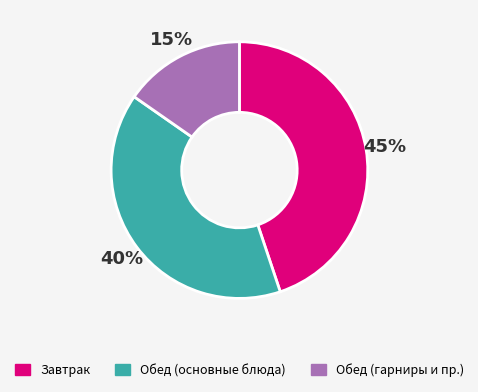

The Обед (гарниры и пр.) slice represents 24% of the pie. True or false?

False